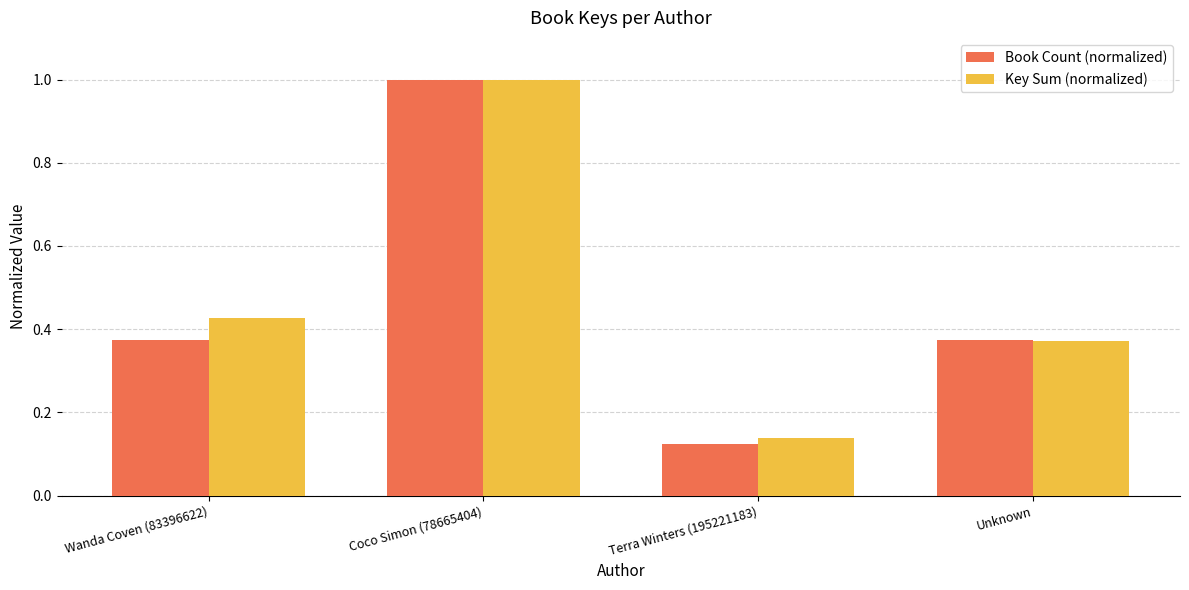

List the series in order of their overall mean, highest first.

Key Sum (normalized), Book Count (normalized)